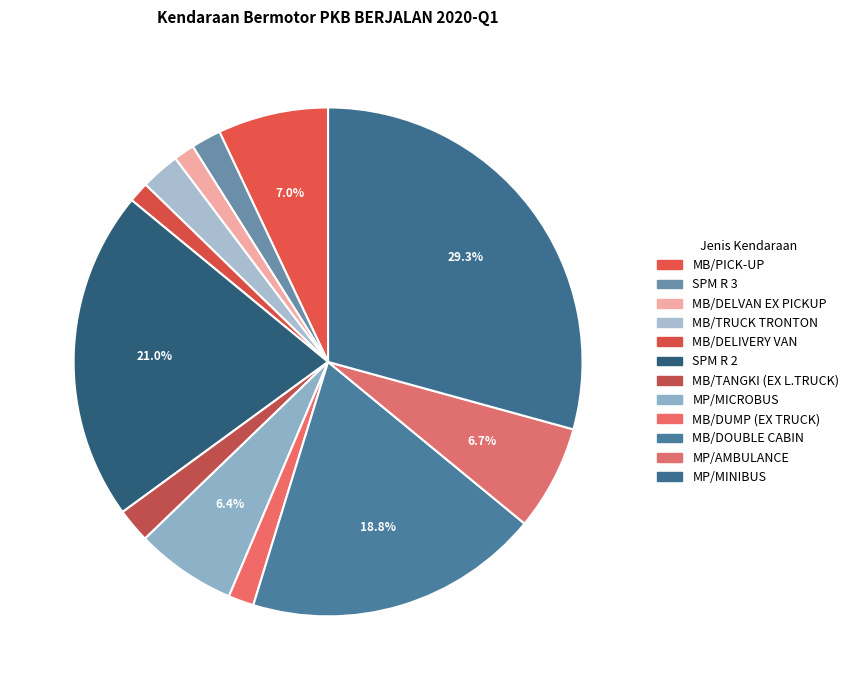

Which slice is the largest?

MP/MINIBUS